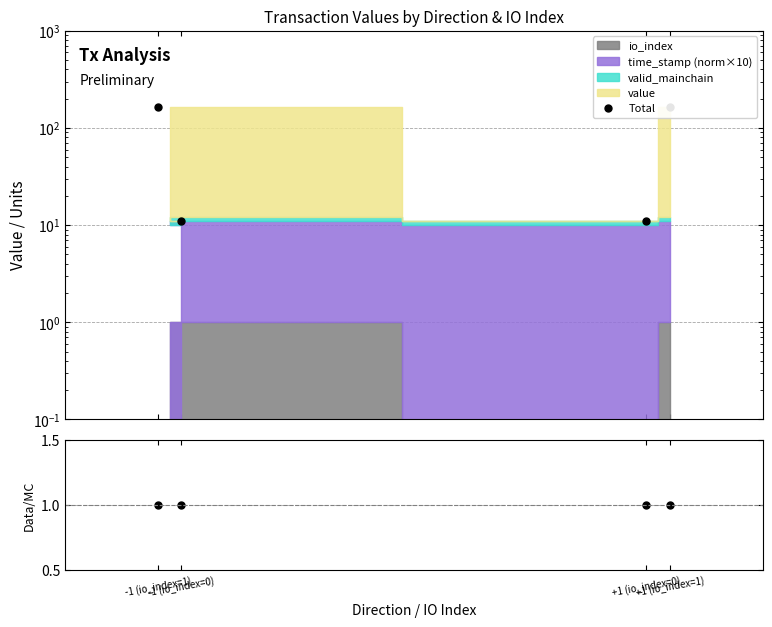

How many interior local valleys (lower than both neighbors) does the data have?

1